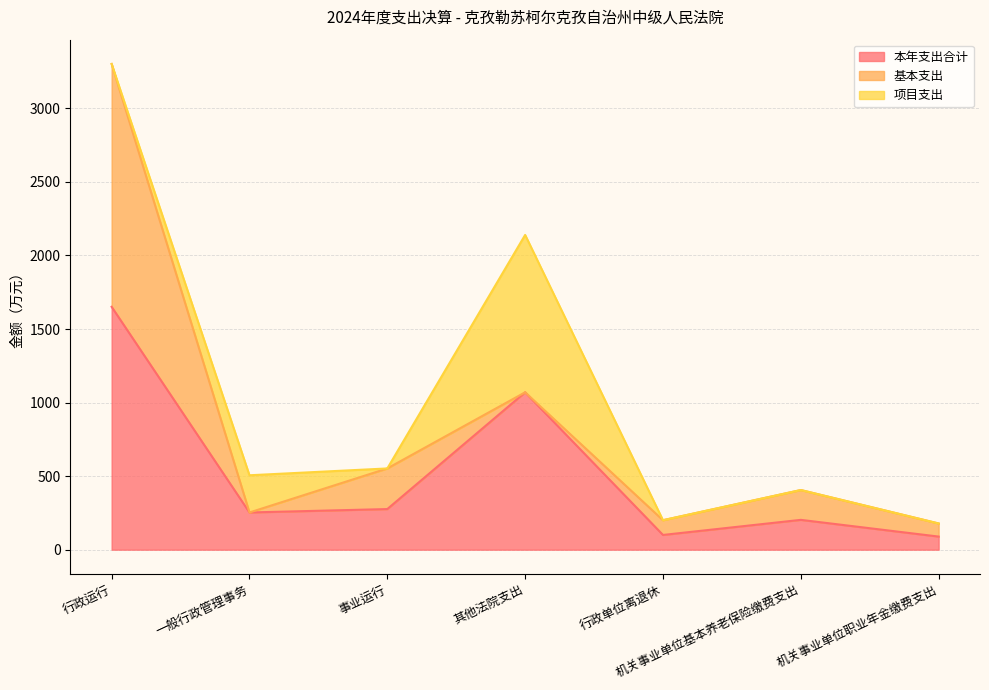

How many values in the 本年支出合计 series are below 252?

3